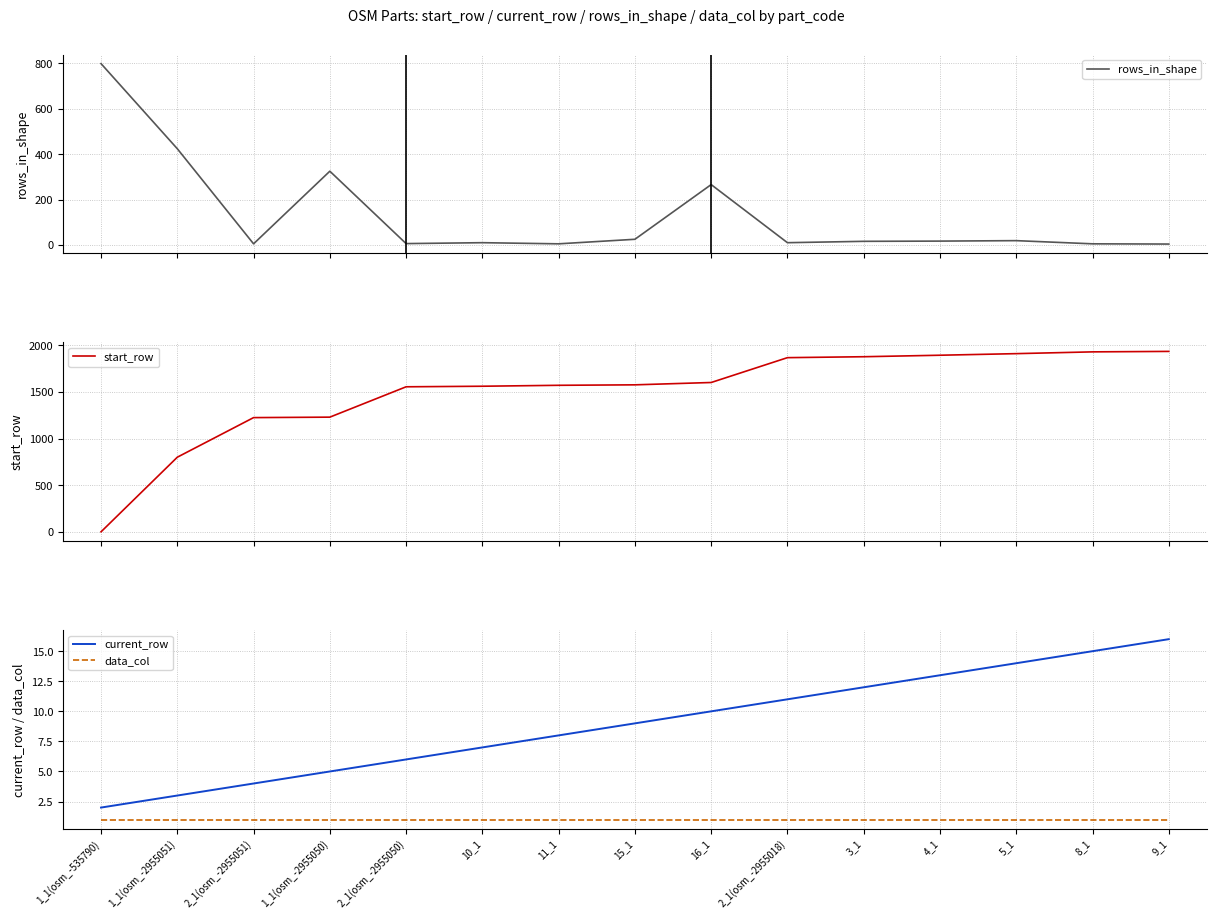

Reading left to right, transcribe all the data shown in this chart.

rows_in_shape: 799	424	5	325	6	10	5	25	266	10	16	17	19	5	4
start_row: 1	800	1224	1229	1554	1560	1570	1575	1600	1866	1876	1892	1909	1928	1933
current_row: 2	3	4	5	6	7	8	9	10	11	12	13	14	15	16
data_col: 1	1	1	1	1	1	1	1	1	1	1	1	1	1	1